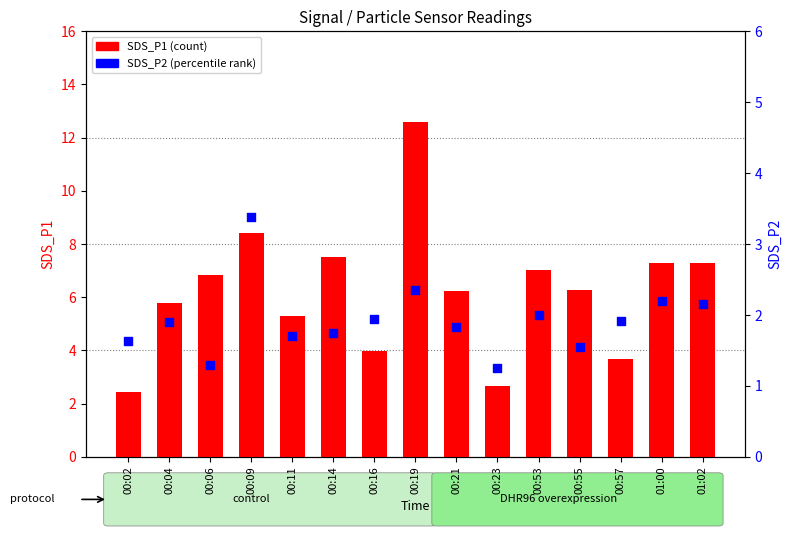

At how many categories does at least one series exceed 6?

9